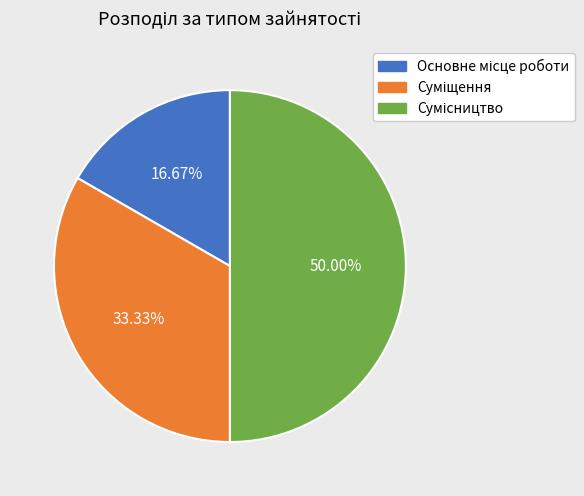

Does any single category account for the majority?

No